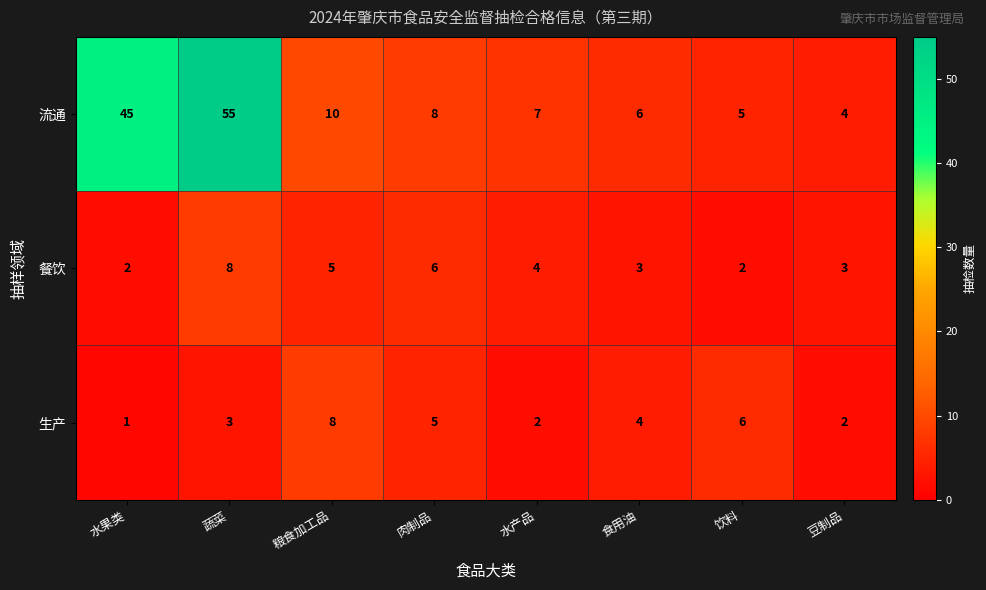

Count the number of data series in this chart.

3